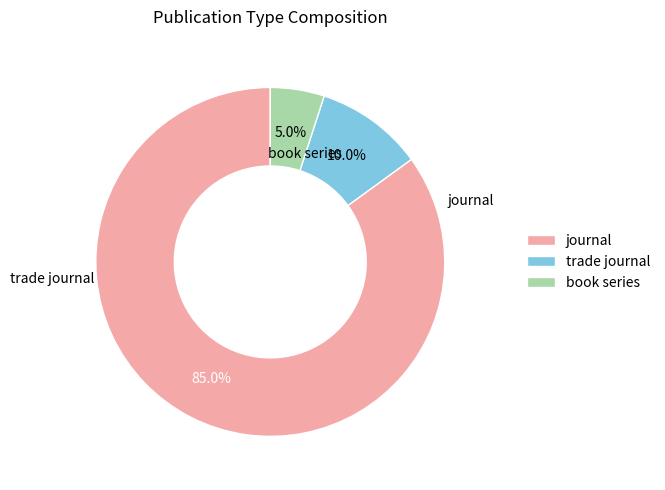

What percentage is the trade journal slice, to the nearest percent?

10%